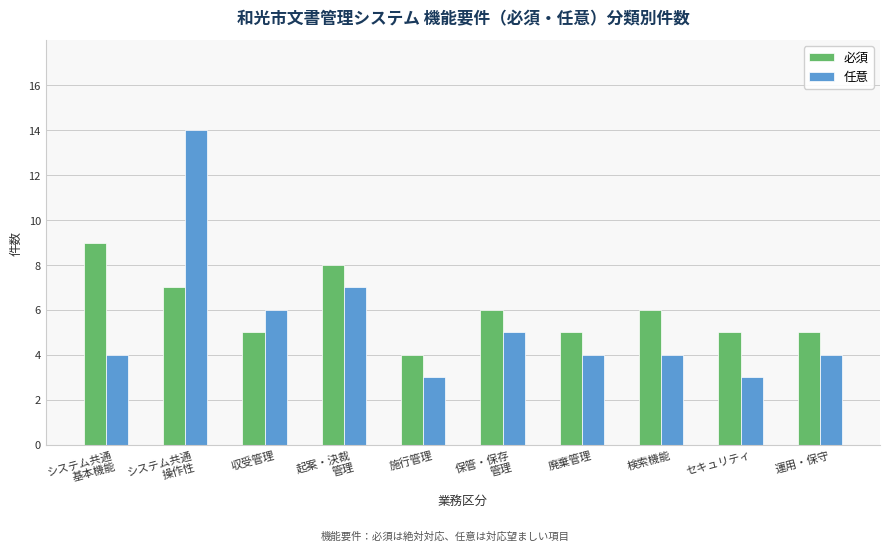

How many bars are there in total?

20